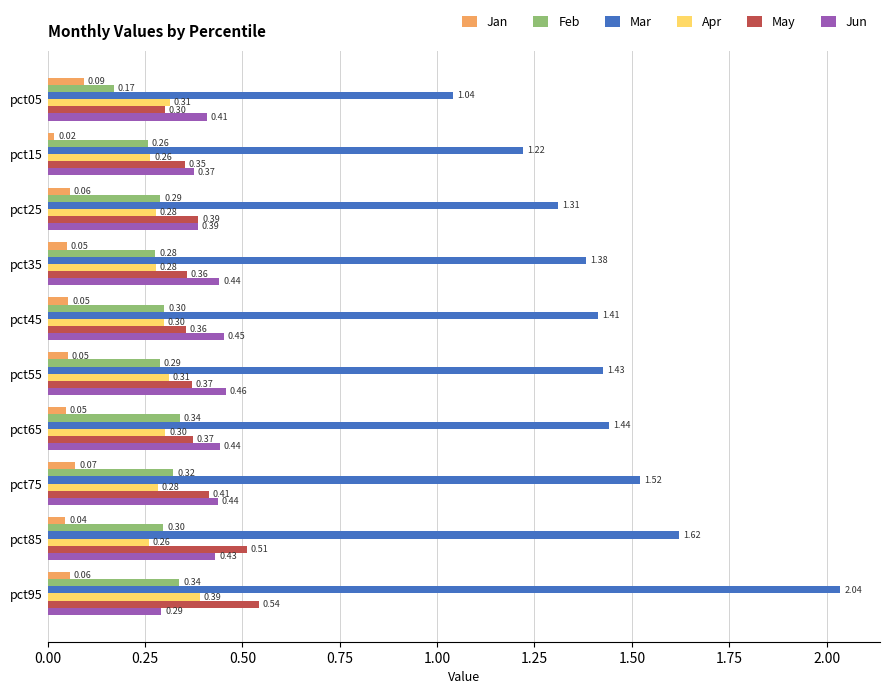

What is the sum of the Apr values at pct35 and pct95?

0.7